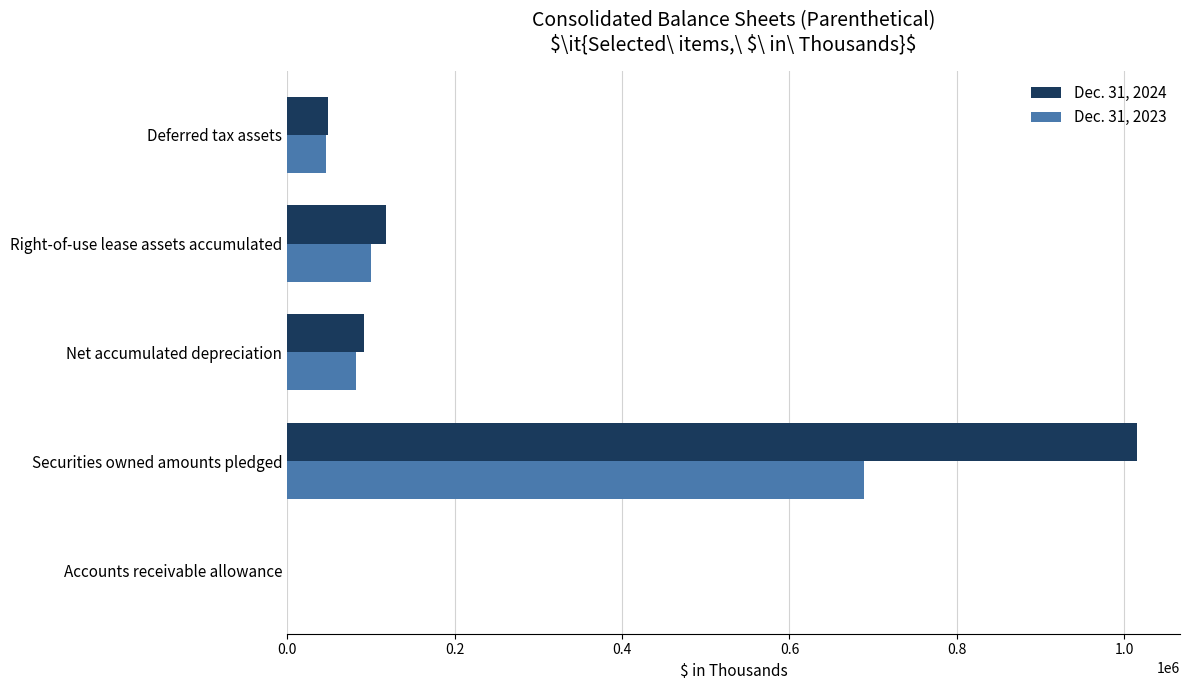

What is the average value of the Dec. 31, 2024 series?

255027